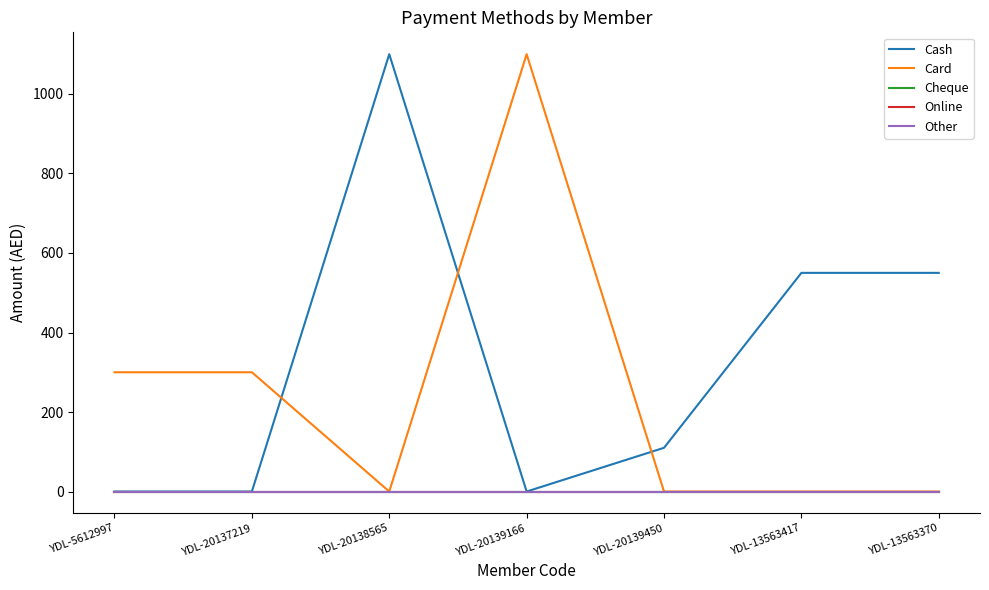

Does the chart have visible grid lines?

No